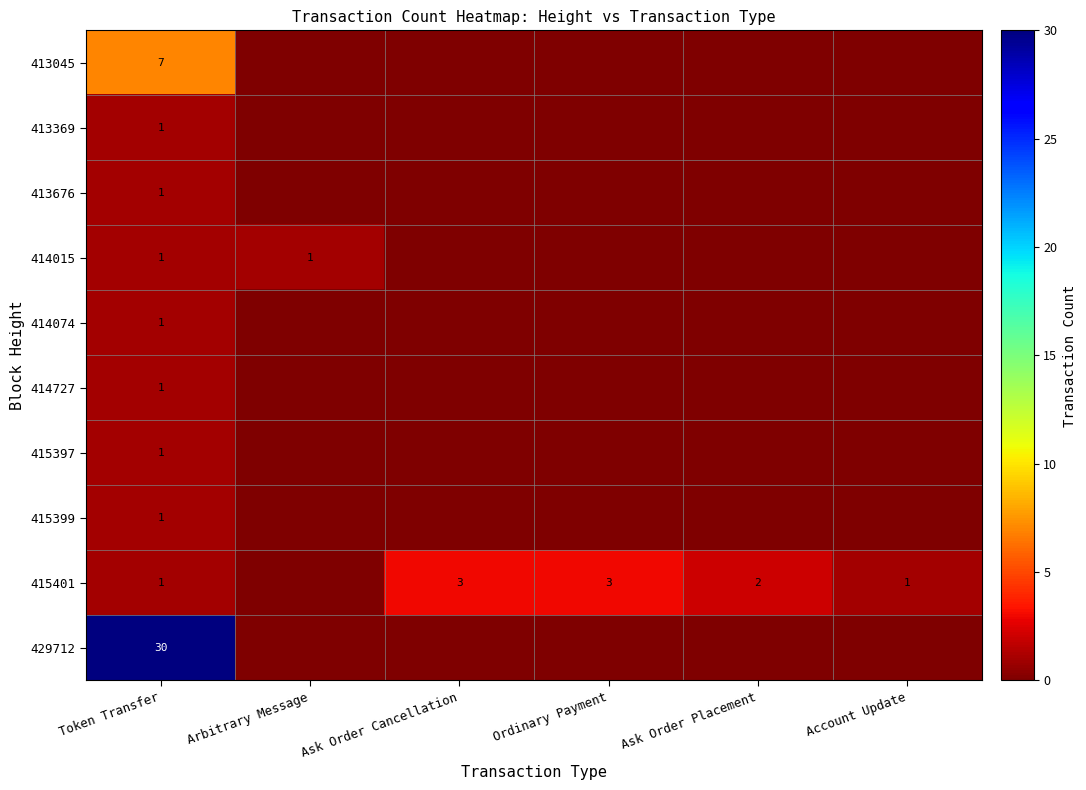

What is the total value across all series at Token Transfer?

45